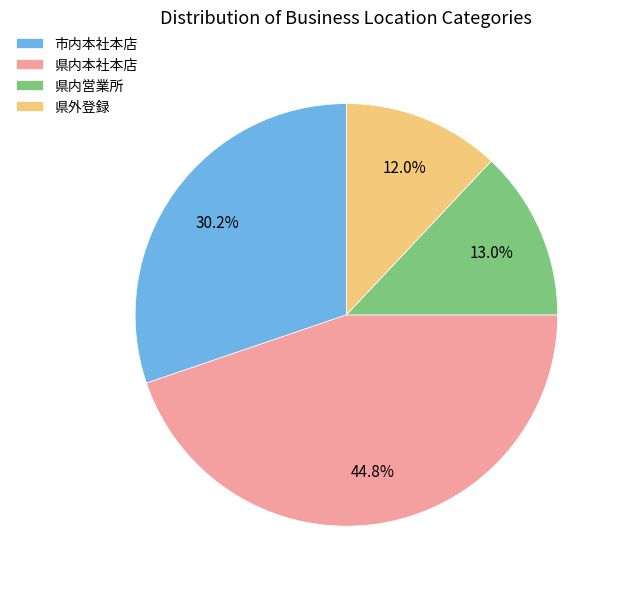

Is there any slice that represents more than half of the pie?

No